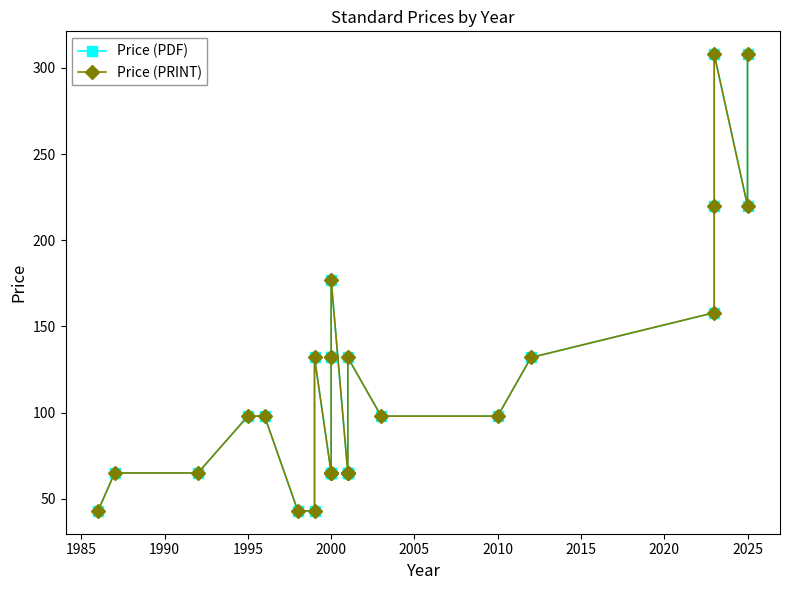

Reading left to right, what are all the values shown in this chart?

Price (PDF): 43	65	65	98	98	43	43	132	65	65	65	65	132	132	177	65	65	65	65	132	98	98	132	158	220	308	220	308
Price (PRINT): 43	65	65	98	98	43	43	132	65	65	65	65	132	132	177	65	65	65	65	132	98	98	132	158	220	308	220	308